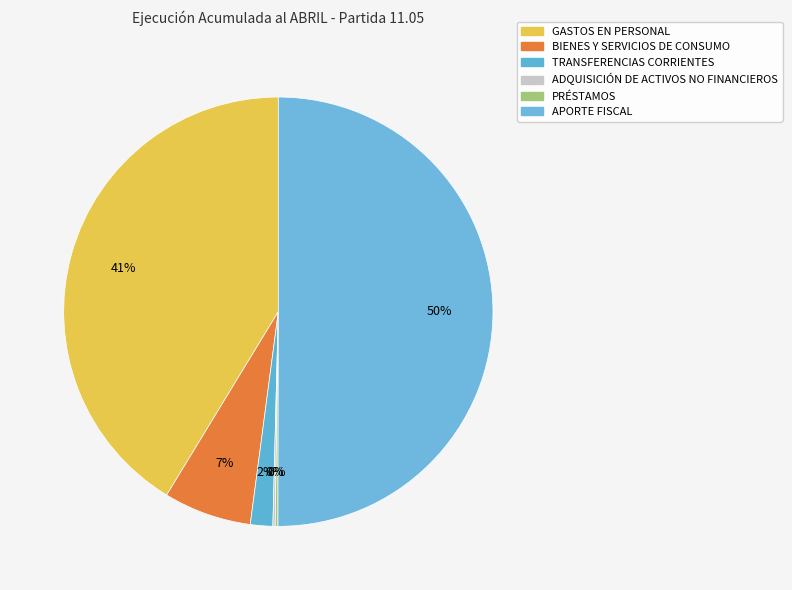

What is the change in value from BIENES Y SERVICIOS DE CONSUMO to PRÉSTAMOS?

-17602339